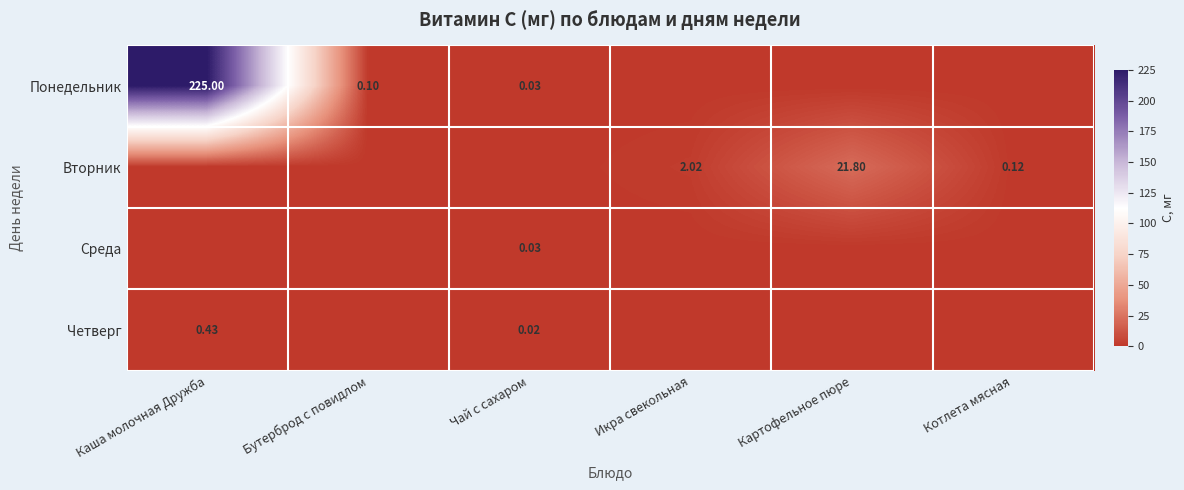

At which category is the sum across all series the highest?

Каша молочная Дружба